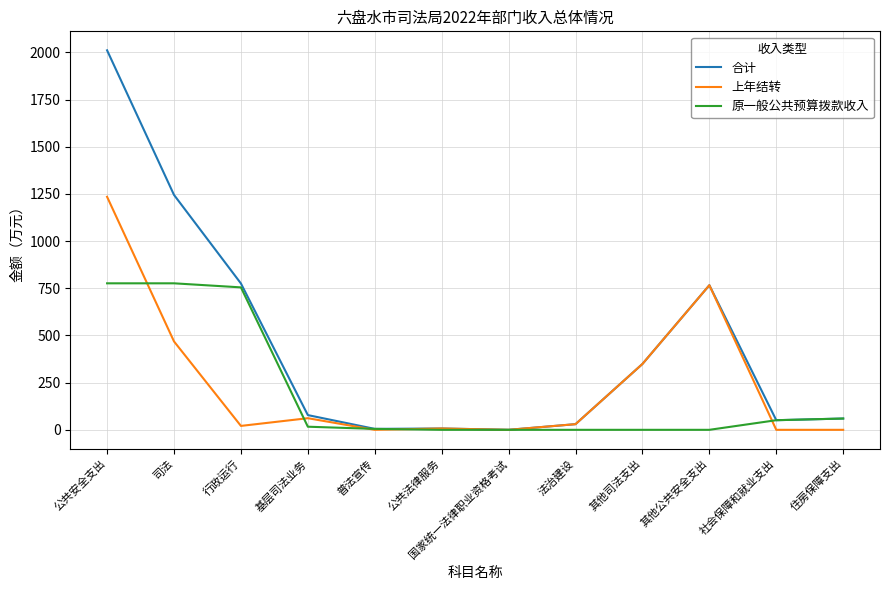

At which category is the sum across all series the highest?

公共安全支出